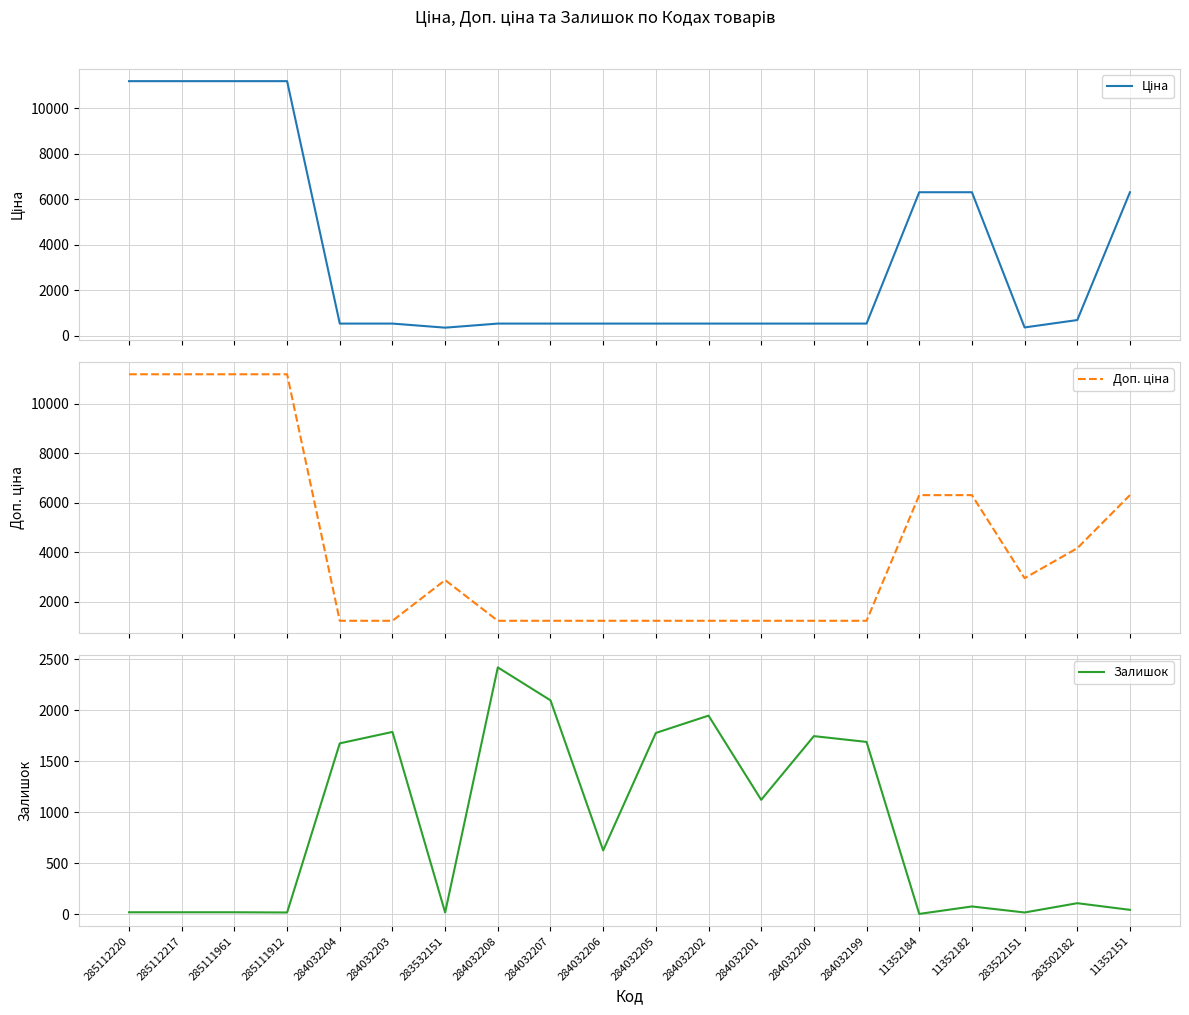

Rank the series at 284032201 from lowest to highest value.

Ціна, Залишок, Доп. ціна